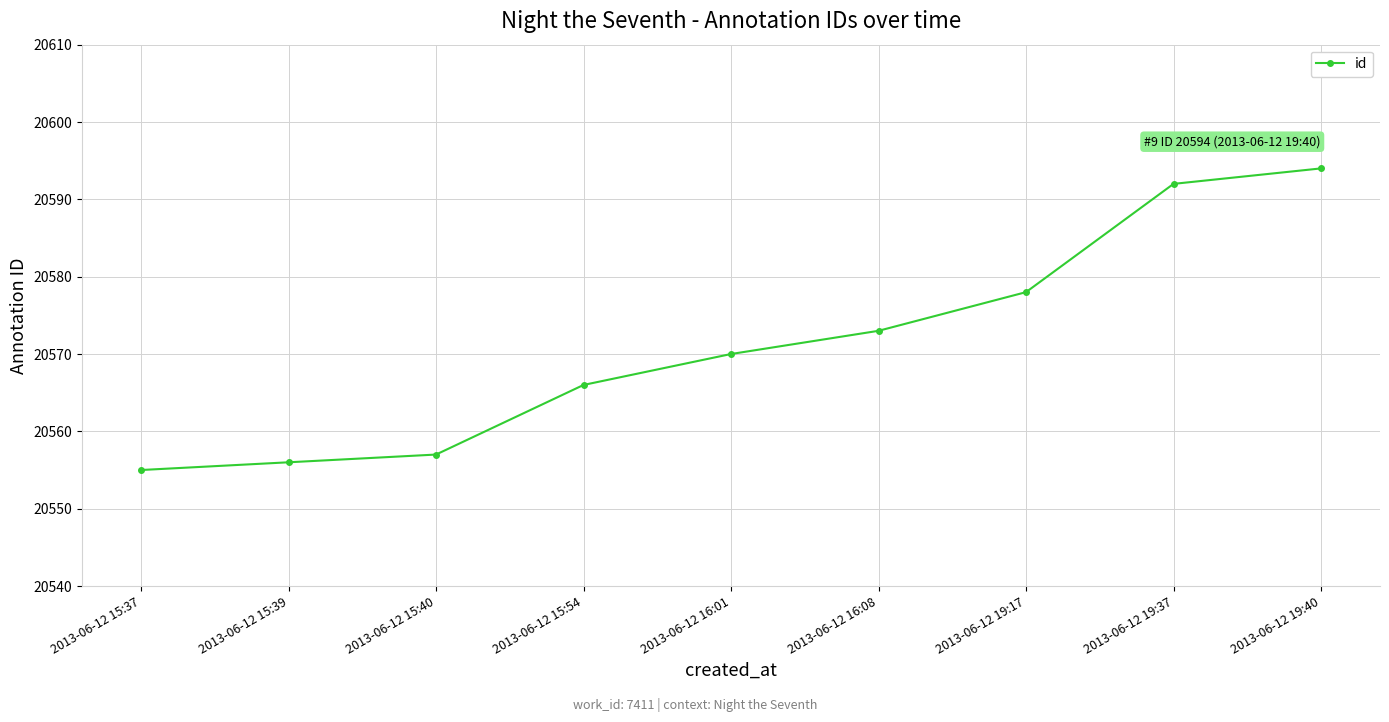

Between 2013-06-12 19:37 and 2013-06-12 16:08, which is larger?

2013-06-12 19:37